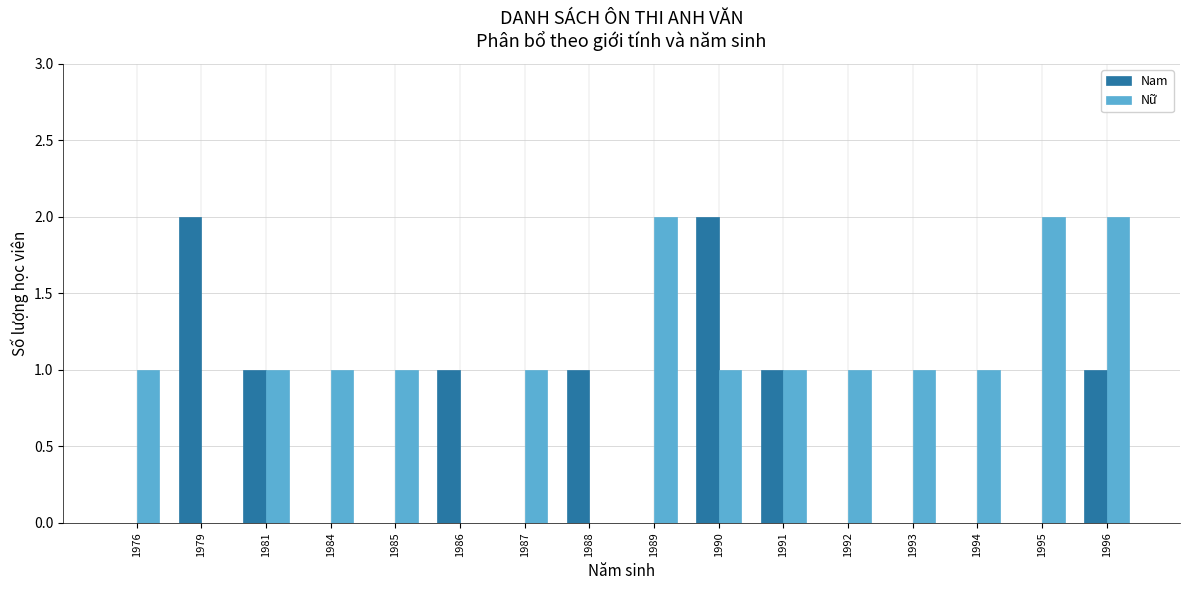

True or false: Nam has a value of 1 at 1991.

True